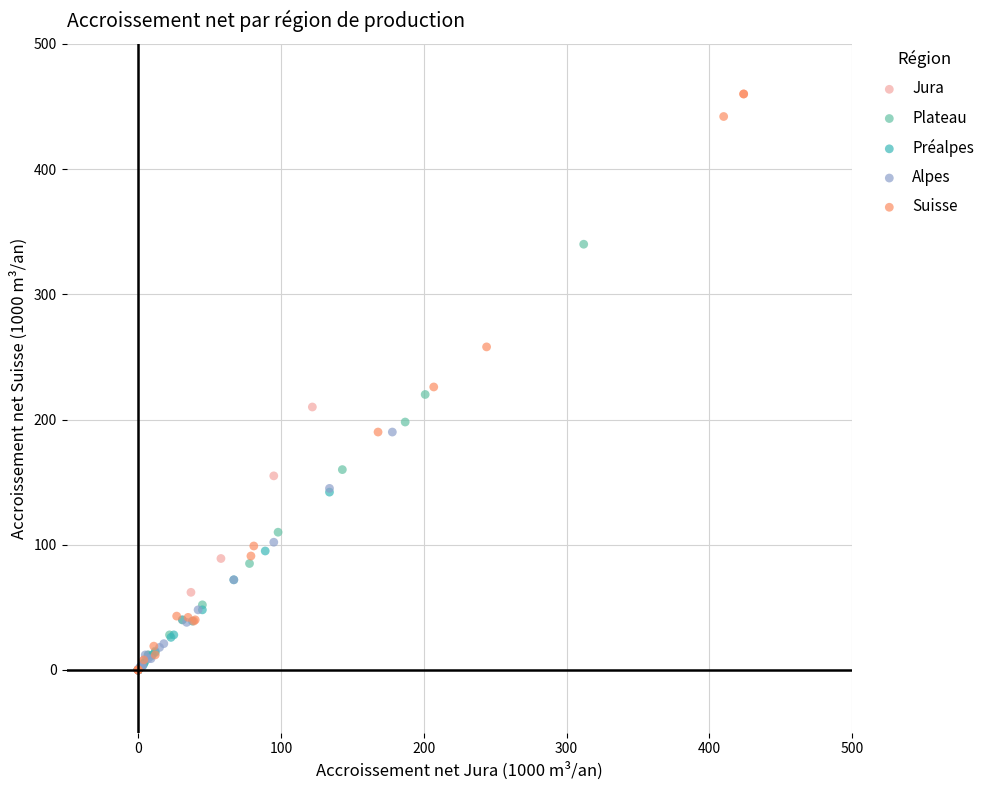

Which series contains the highest Y value?

Suisse